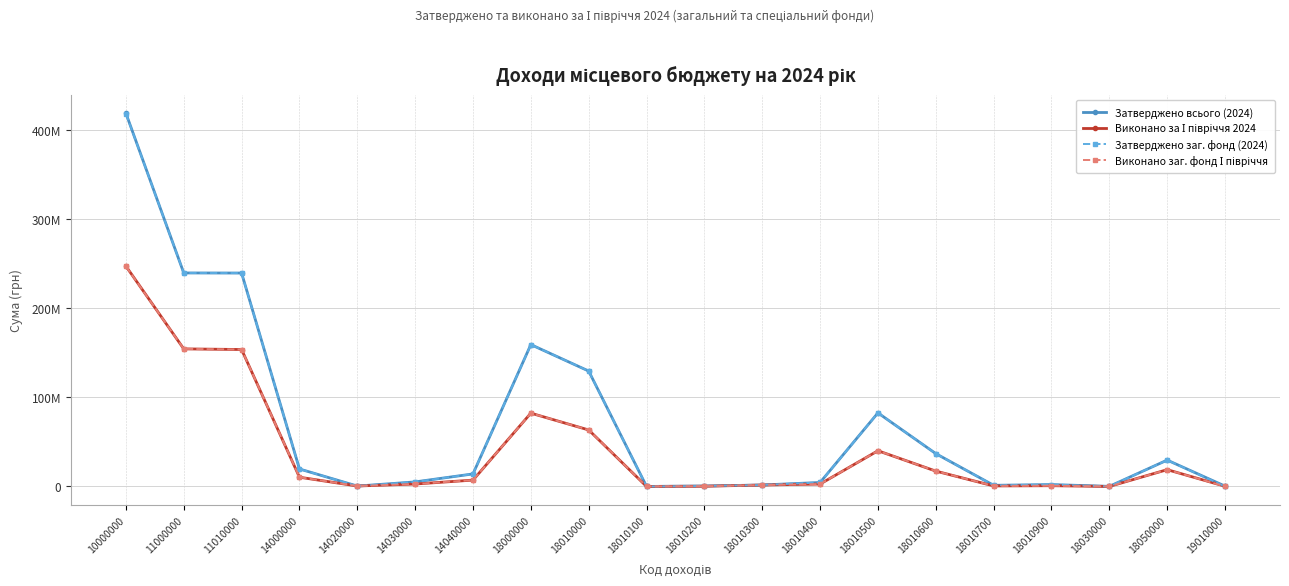

Where is Виконано за І півріччя 2024 nearest to the value 123675752?

11010000